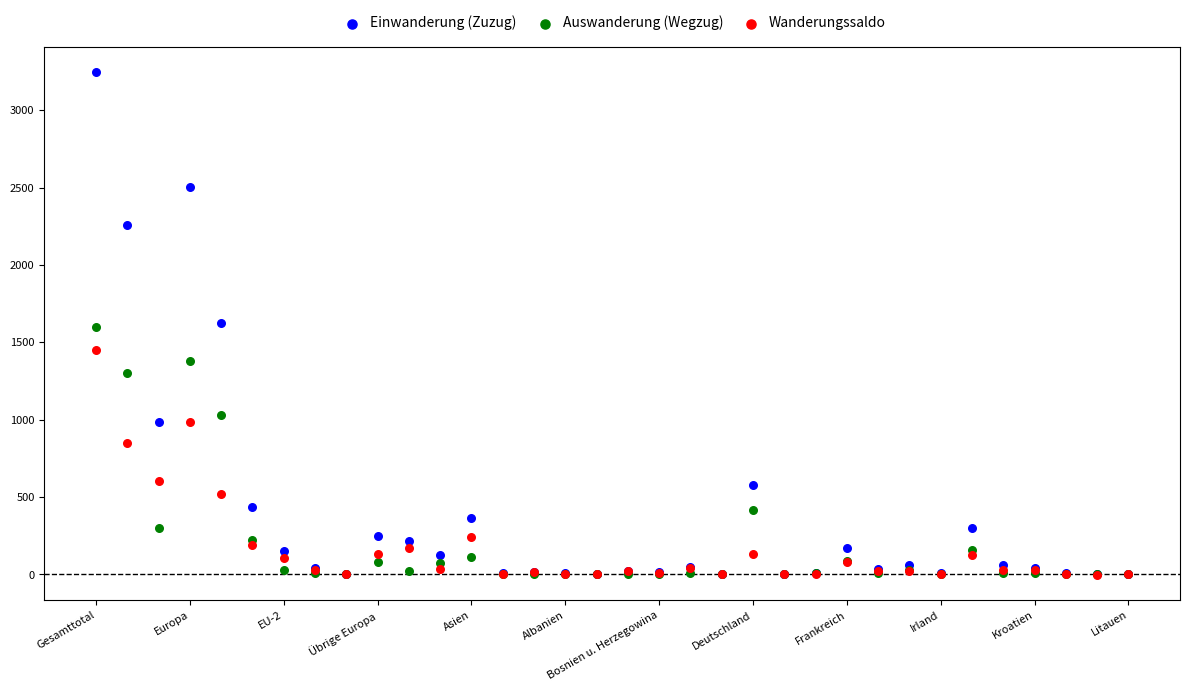

In the Auswanderung (Wegzug) series, what Y value is closest to 799?

1032